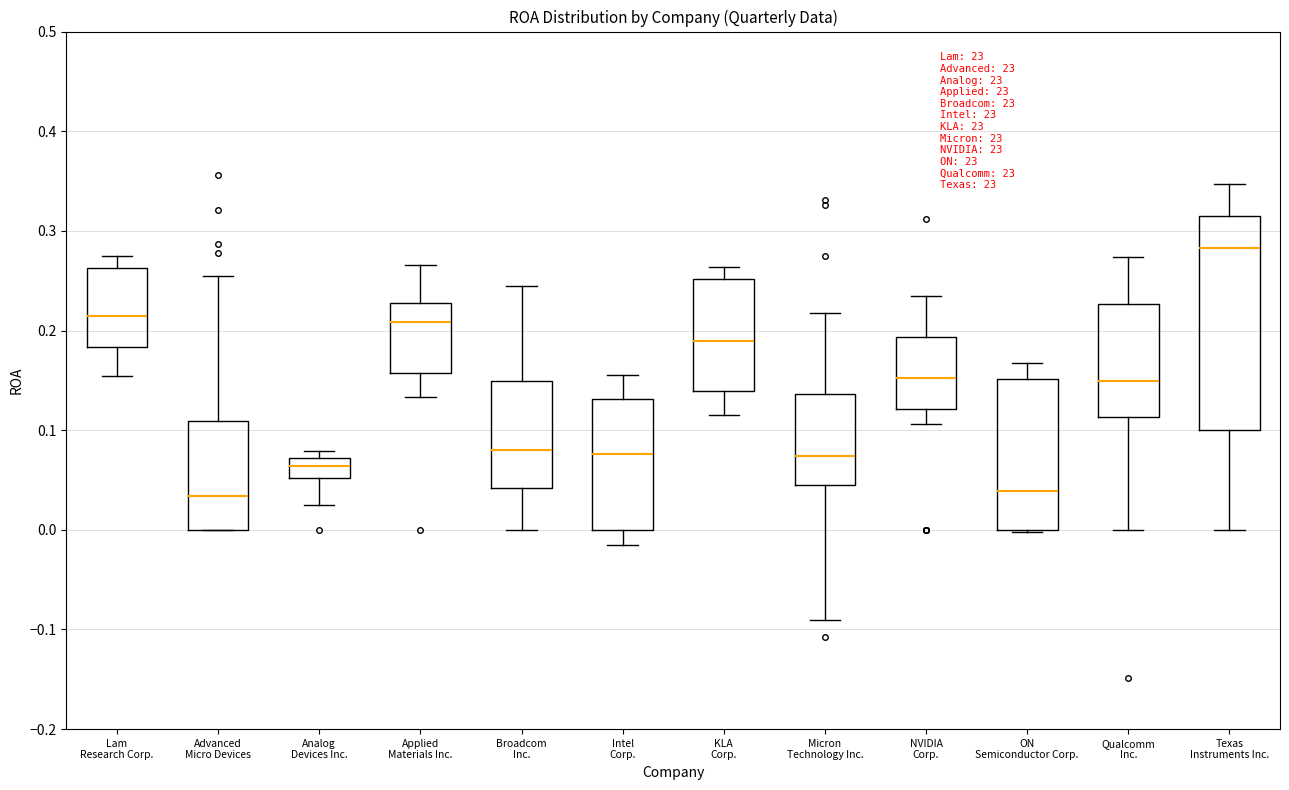

Comparing the boxes themselves (not the whiskers), which one is the tallest?

Texas Instruments Inc.